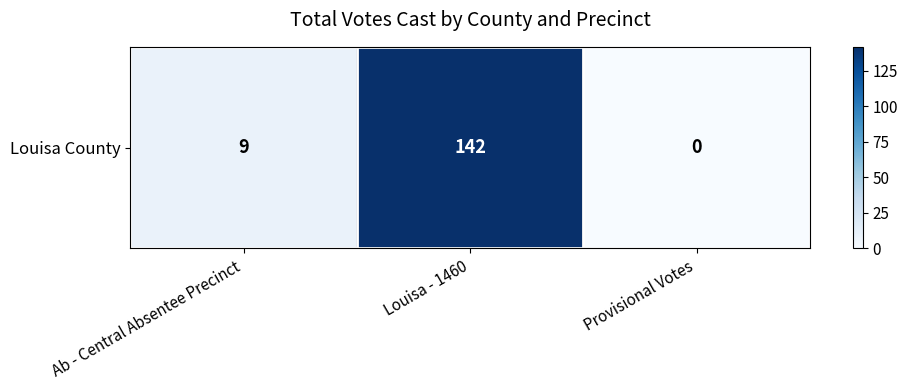

How many positive values are there?

2